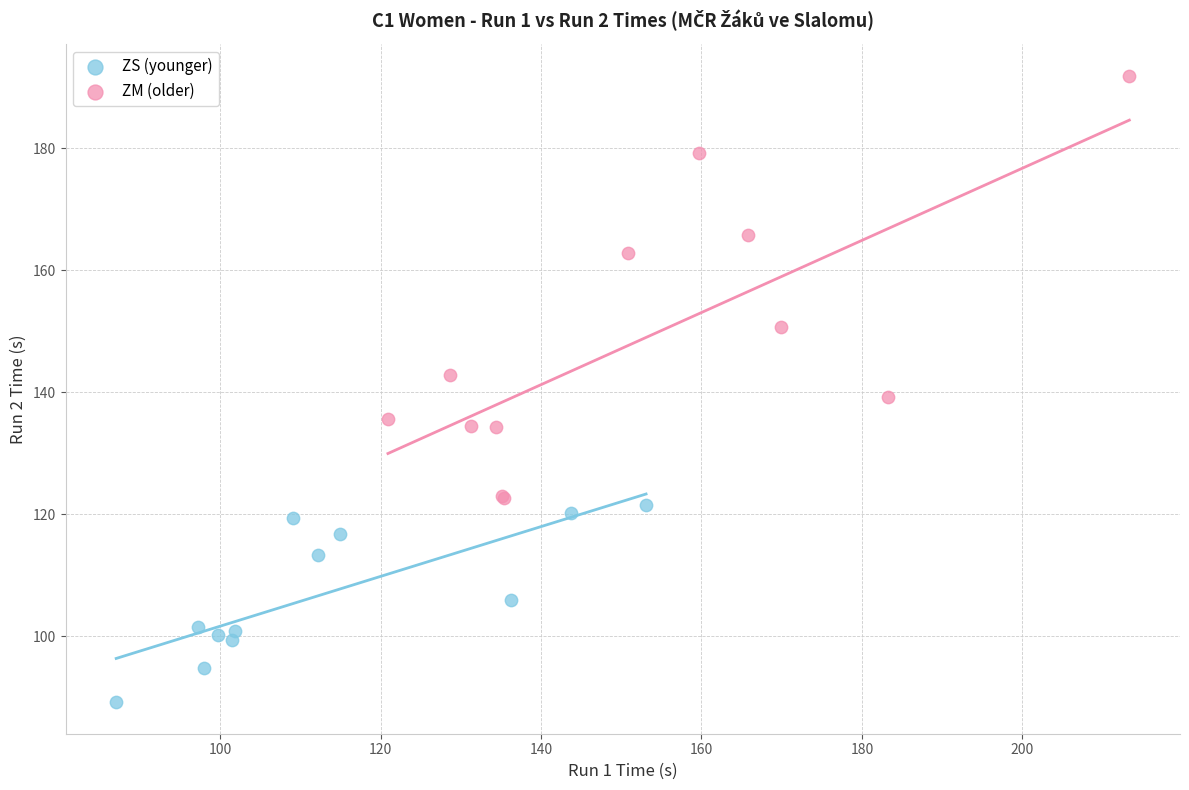

Which series contains the highest Y value?

ZM (older)